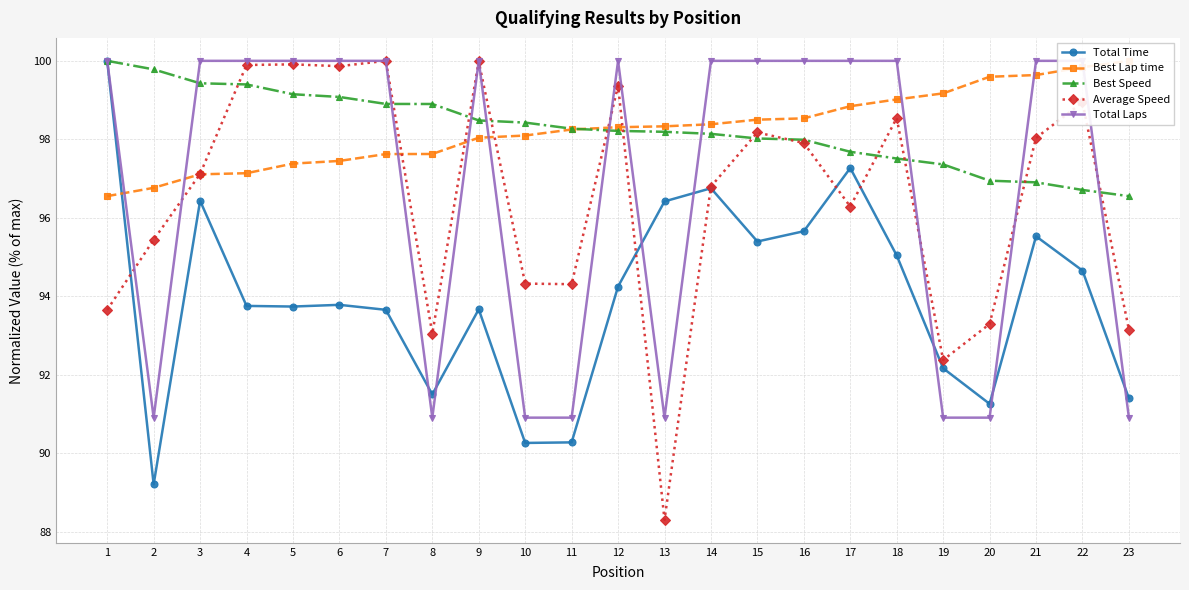

Does the chart have visible grid lines?

Yes